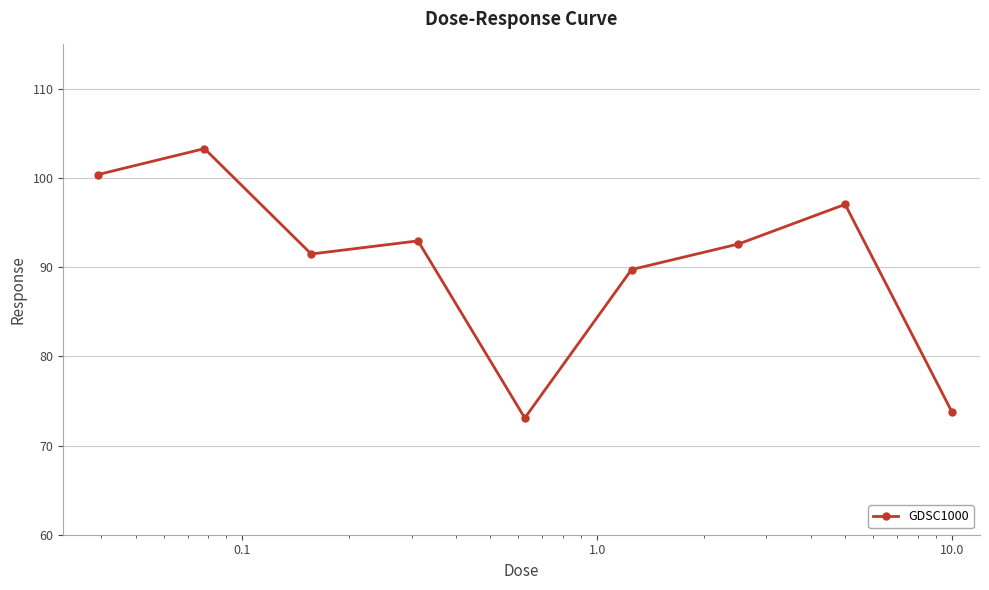

True or false: there are more than 1 points higher than both neighbors.

True